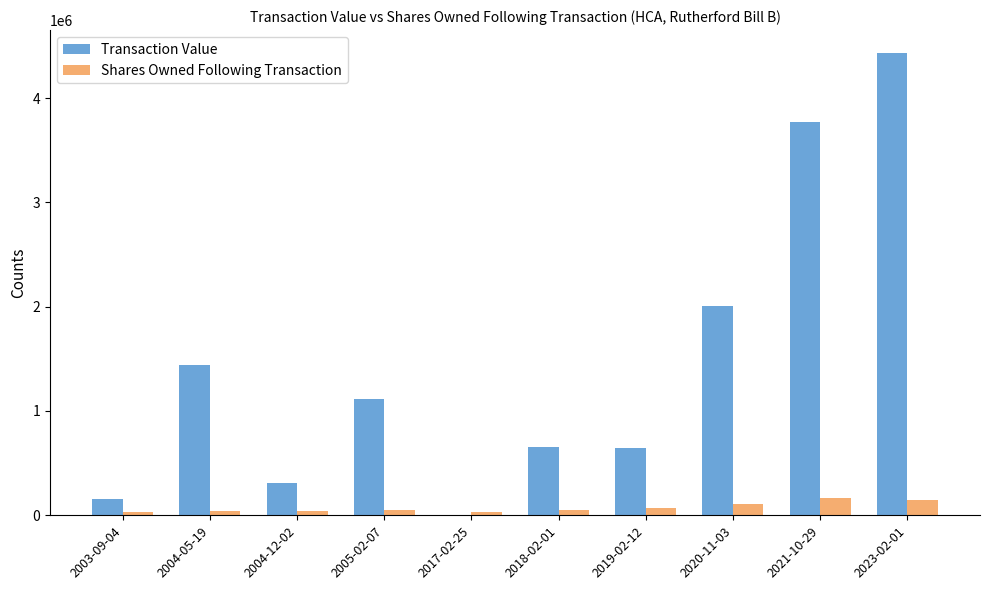

Where is Transaction Value nearest to the value 2215090?

2020-11-03